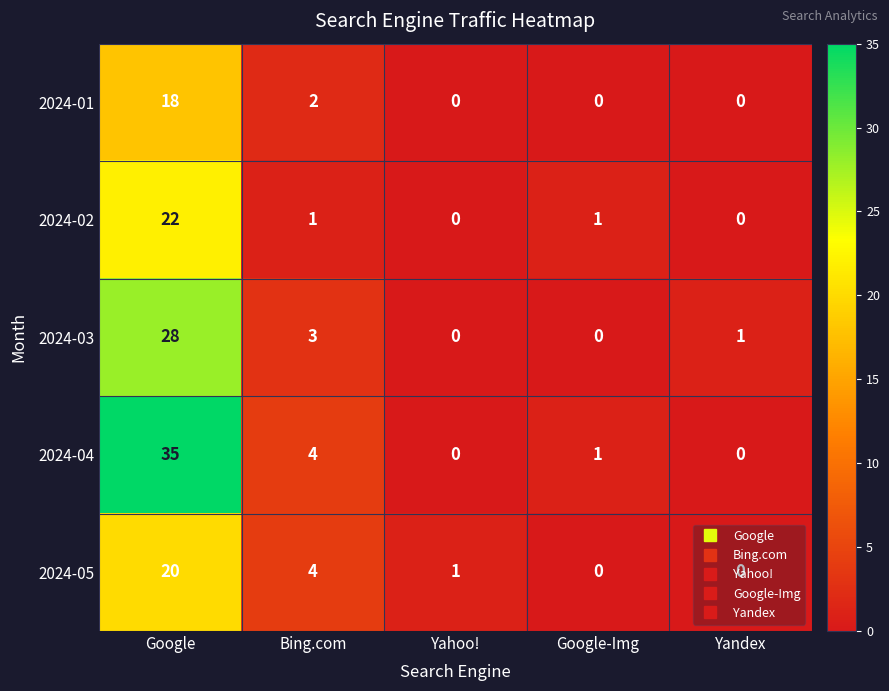

The value of 2024-01 at Google is 24. True or false?

False